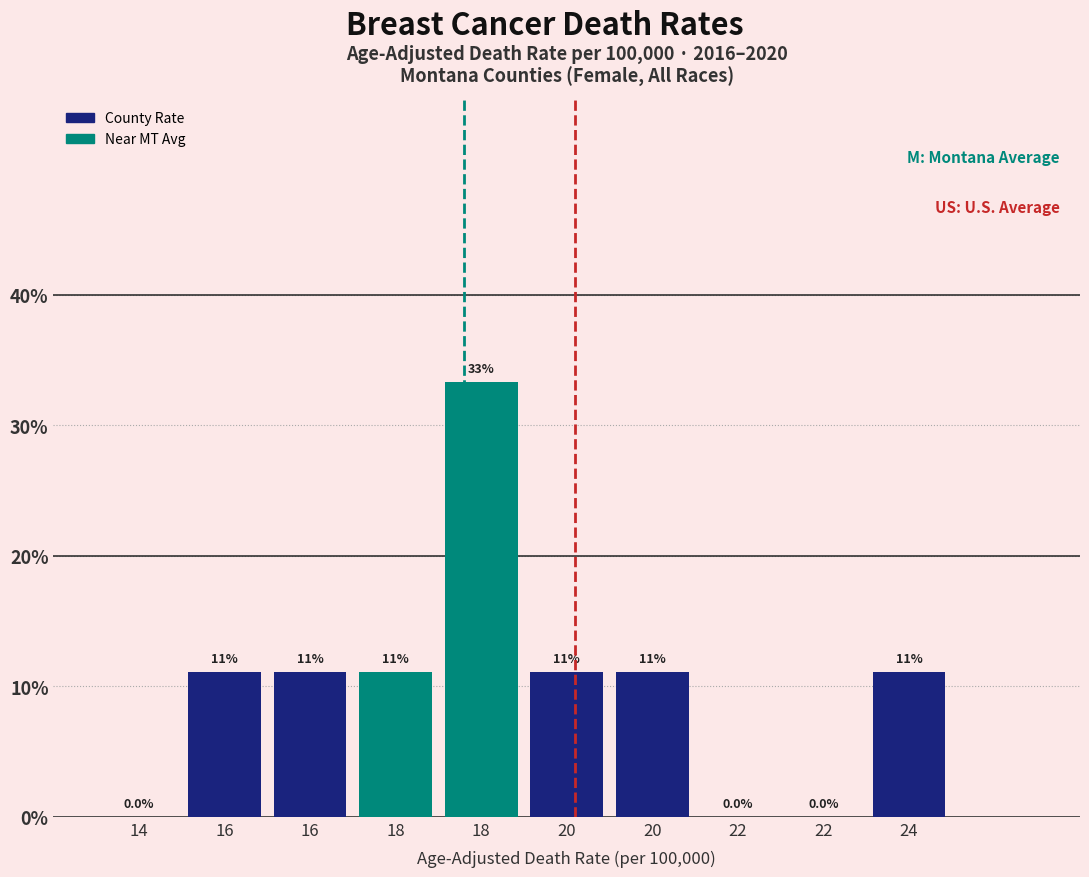

Are the bars horizontal?

No